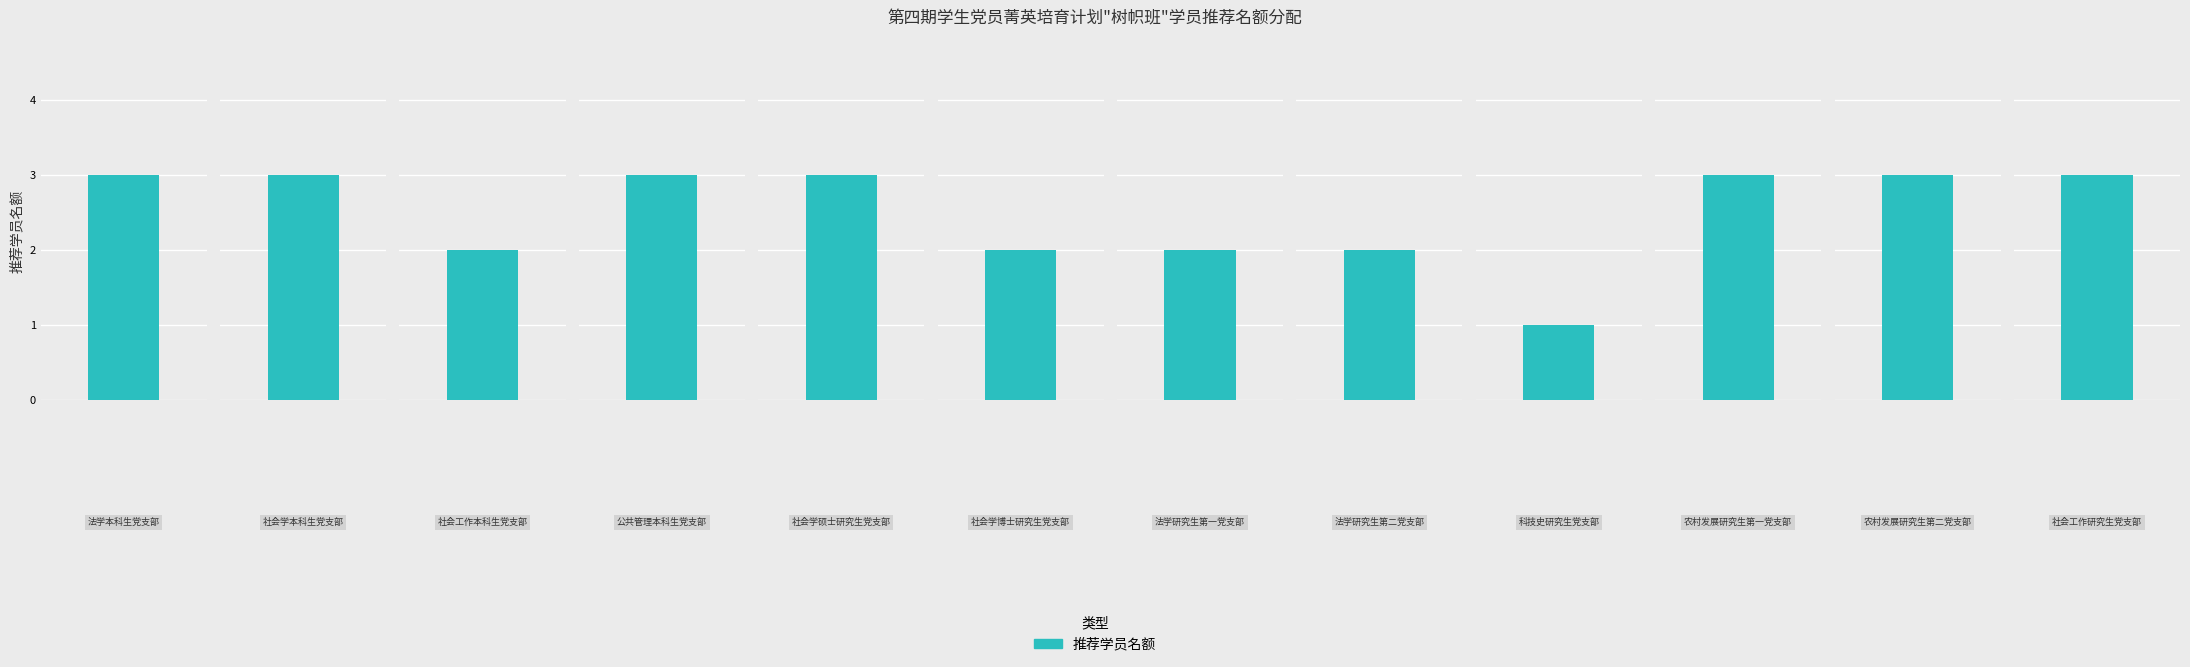

What is the label of the 1st bar from the left?

法学本科生党支部